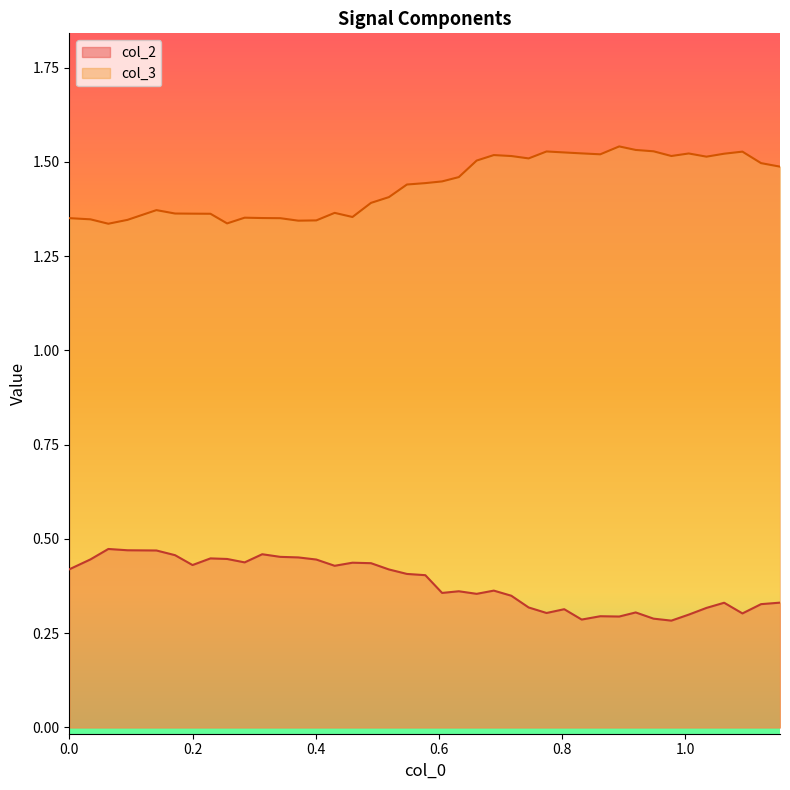

Rank the series at 0.86242867 from highest to lowest value.

col_3, col_2